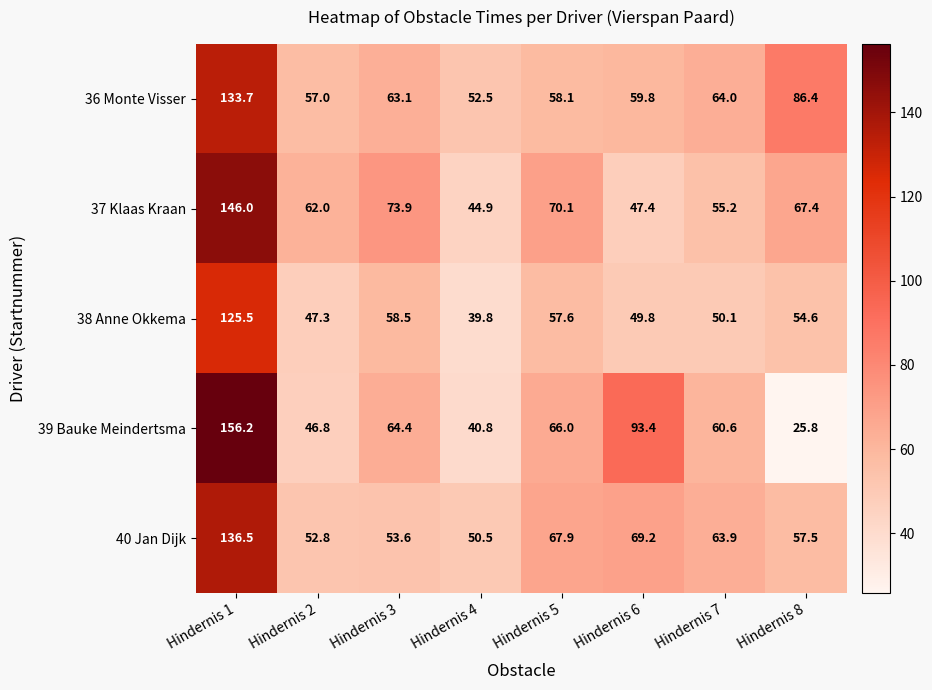

The 39 Bauke Meindertsma series shows 96.2 at Hindernis 3. True or false?

False